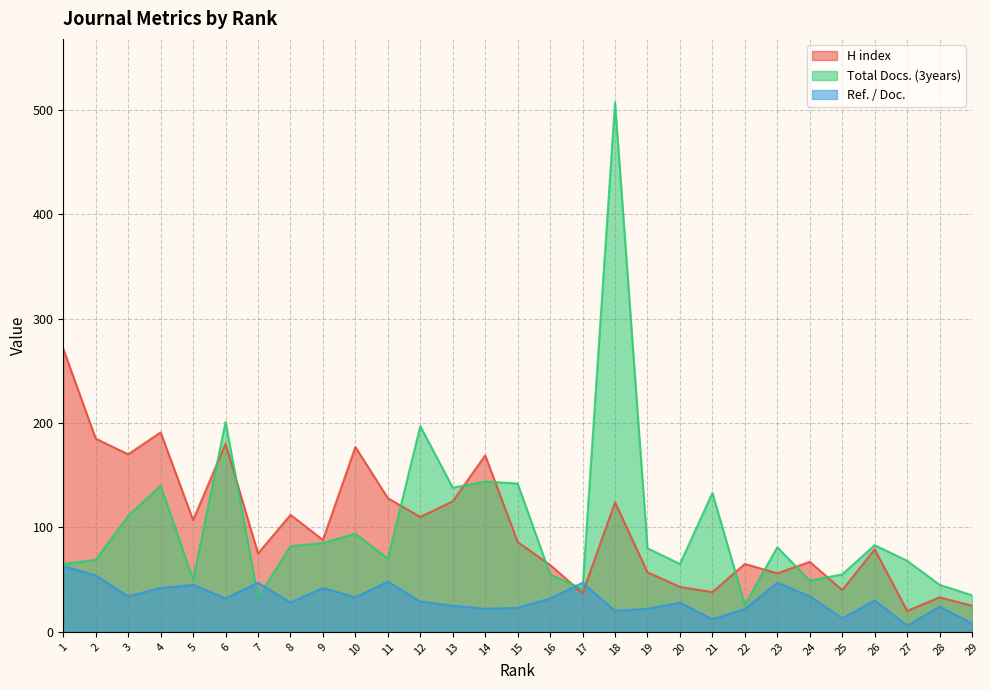

Rank the categories by H index value from highest to lowest.

1, 4, 2, 6, 10, 3, 14, 11, 13, 18, 8, 12, 5, 9, 15, 26, 7, 24, 22, 16, 19, 23, 20, 25, 21, 17, 28, 29, 27